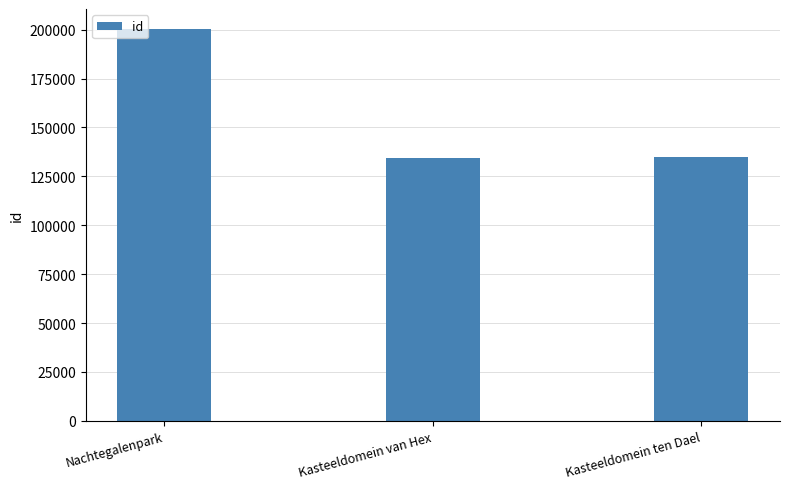

The chart shows a value of 307398 at Nachtegalenpark. True or false?

False